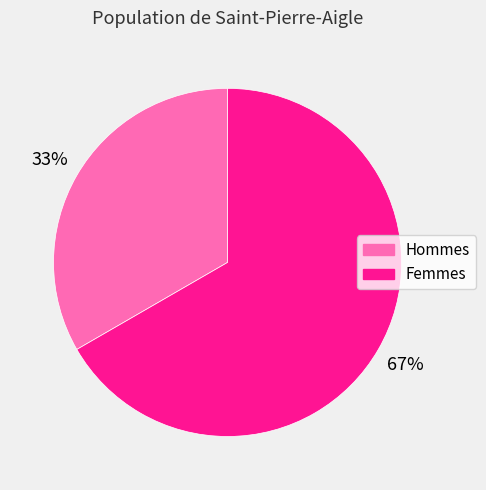

Does any single category account for the majority?

Yes